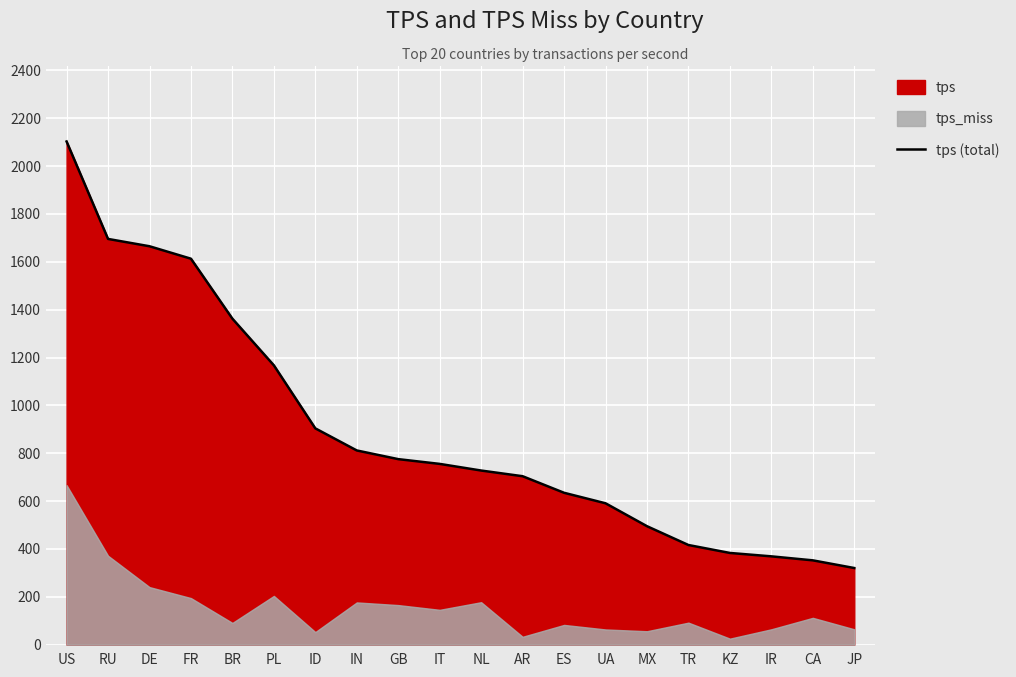

What is the greatest value displayed?

2102.9